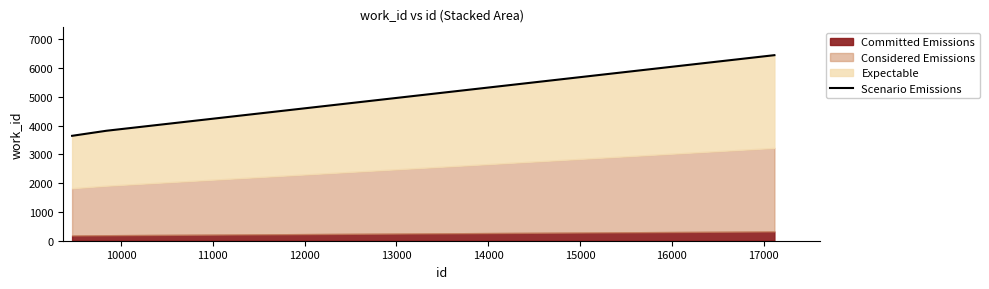

The value at 10000 is 3820. True or false?

True